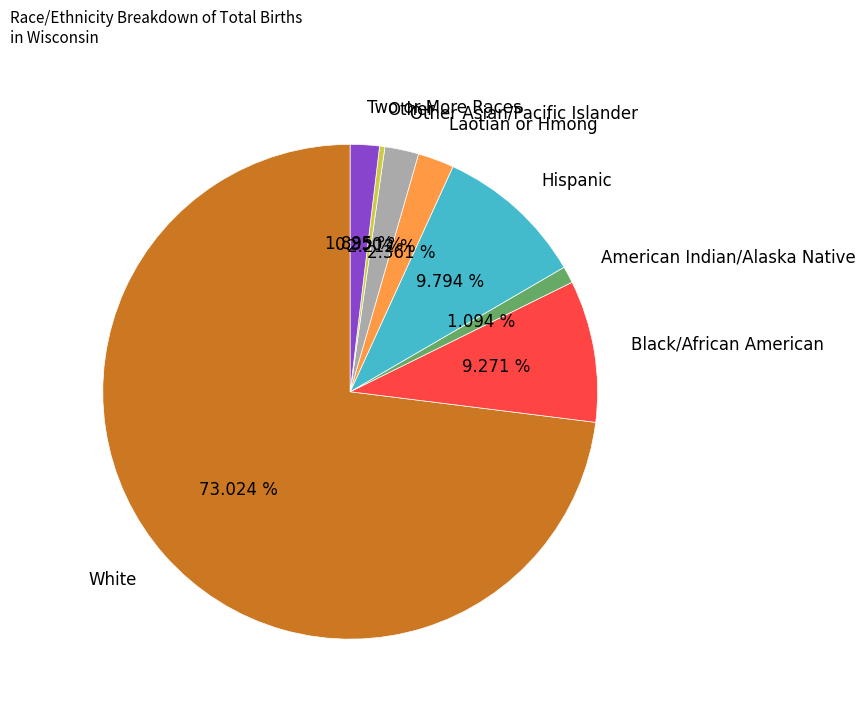

How many slices are in this pie chart?

8